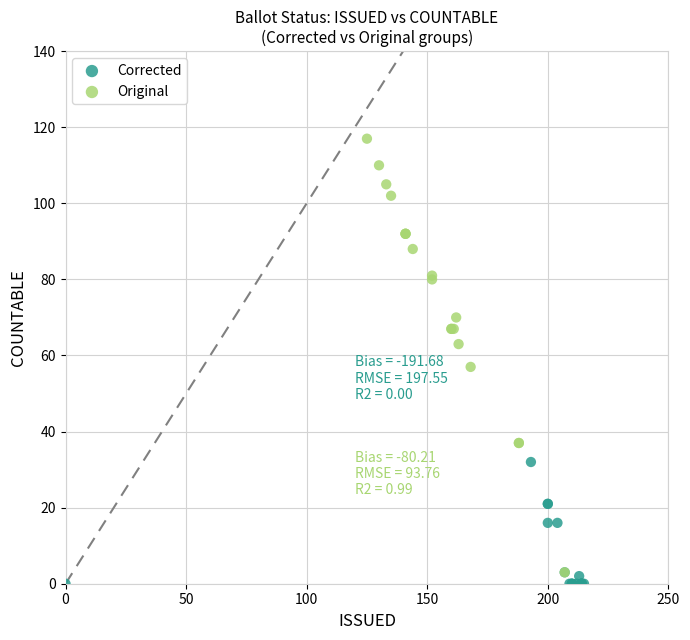

What are all the series names shown in the legend?

Corrected, Original